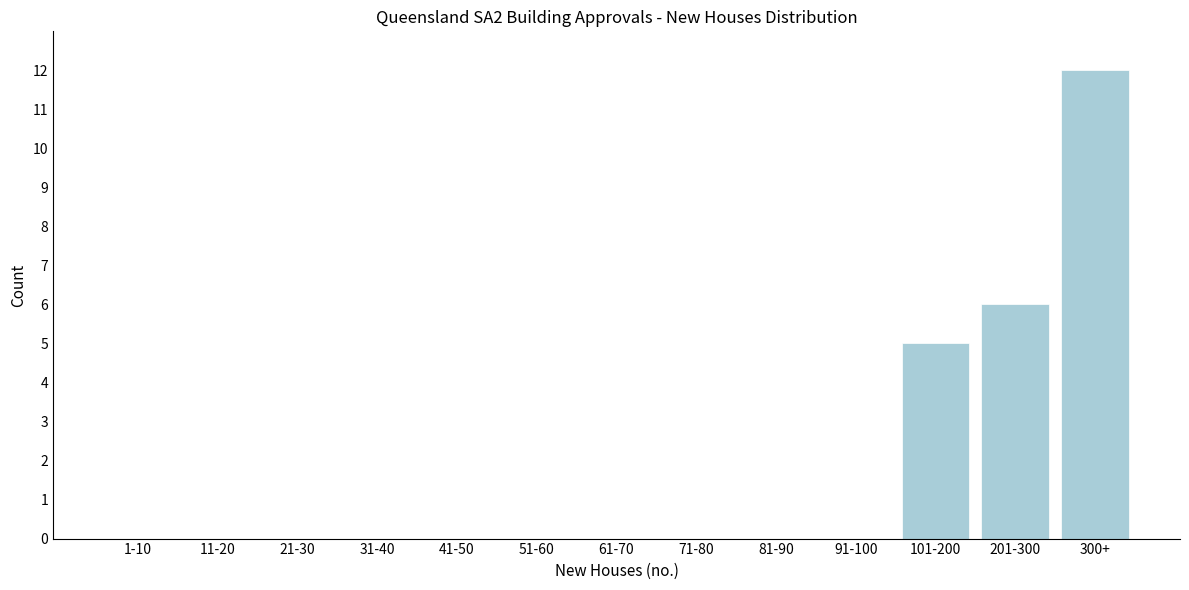

Reading right to left, transcribe all the data shown in this chart.

300+=12	201-300=6	101-200=5	91-100=0	81-90=0	71-80=0	61-70=0	51-60=0	41-50=0	31-40=0	21-30=0	11-20=0	1-10=0